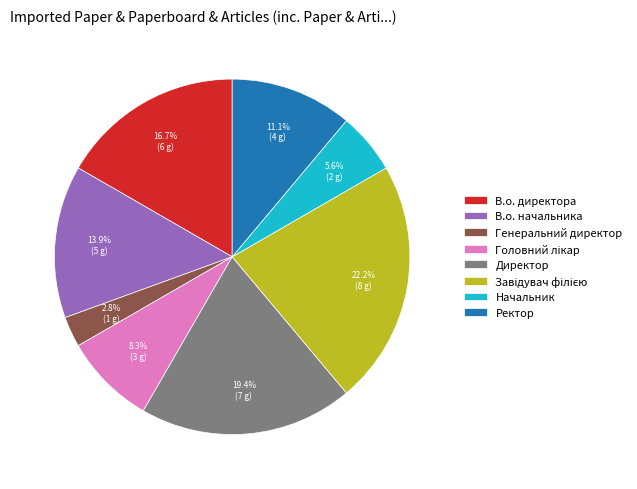

Which has a higher value, Начальник or Ректор?

Ректор